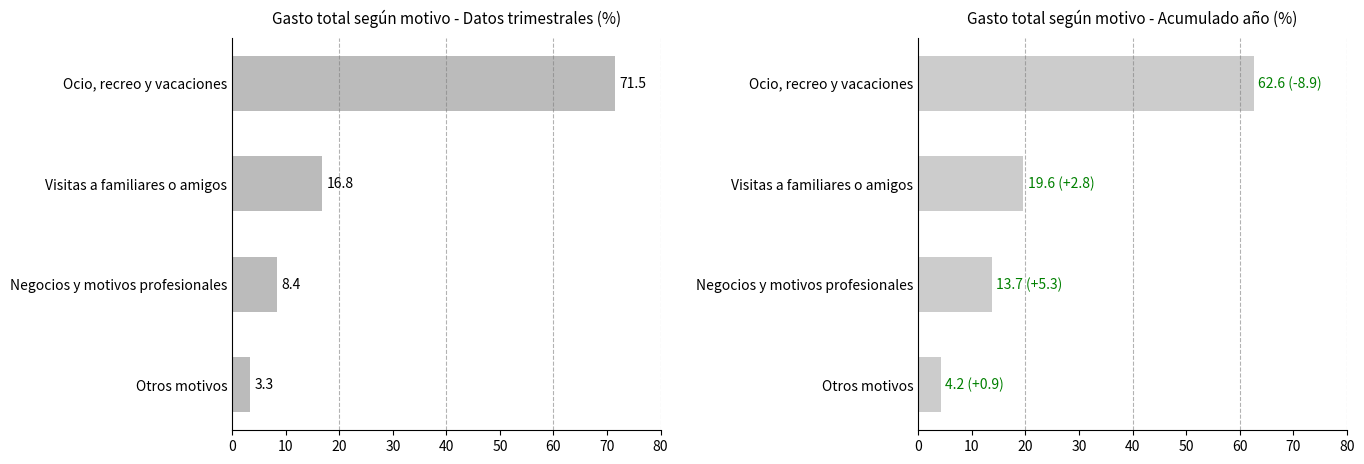

What is the value of the Acumulado en lo que va de año (%) bar at the 1st from the left?

62.6